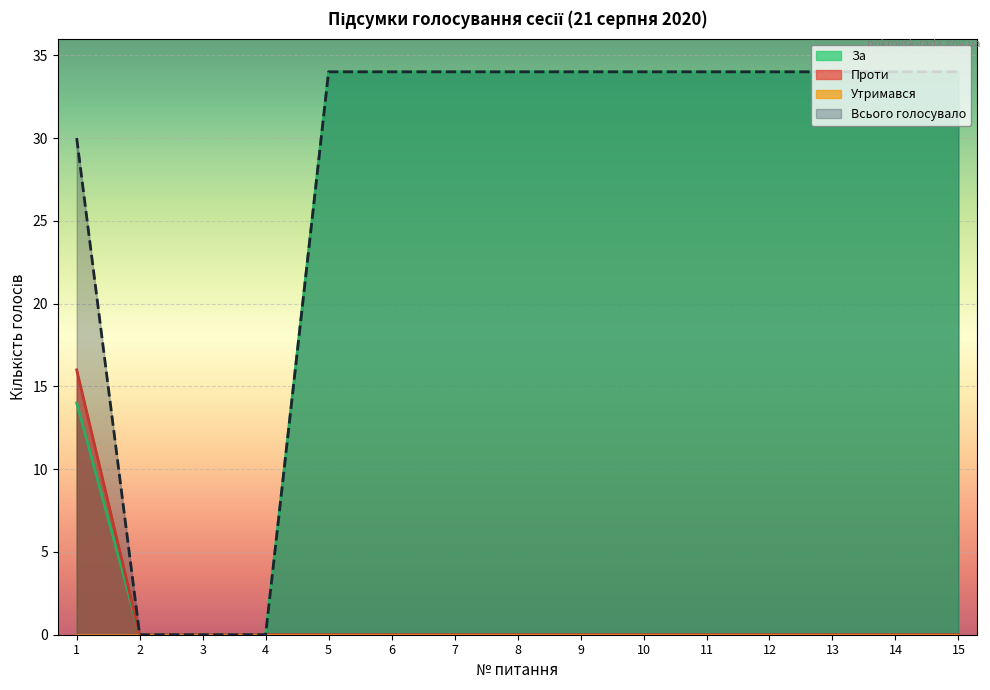

At which category does the chart reach its minimum across all series?

2